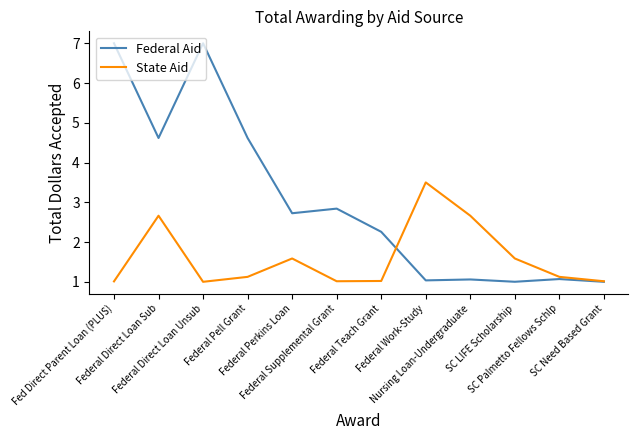

Rank the series by their average value, from highest to lowest.

Federal Aid, State Aid